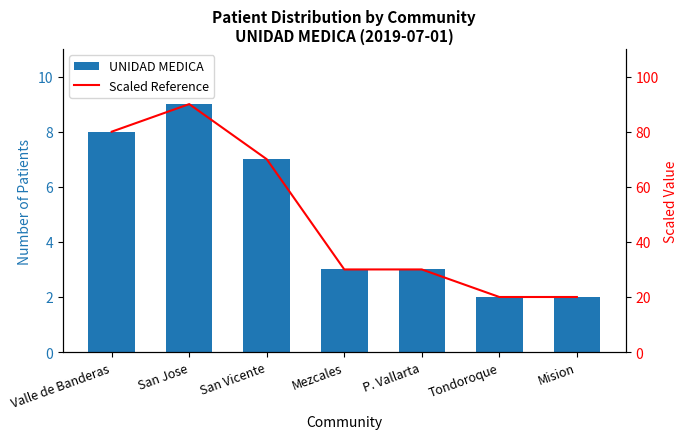

What is the sum of the Scaled Reference values at Valle de Banderas and San Jose?

170